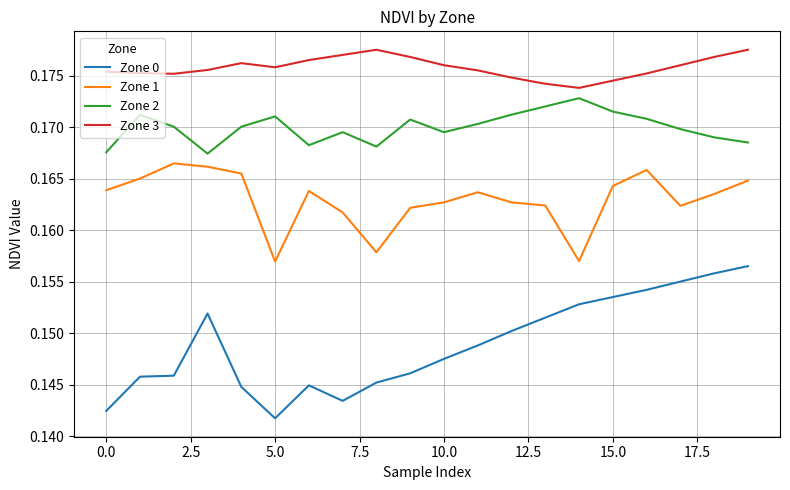

How many lines are shown in the chart?

4